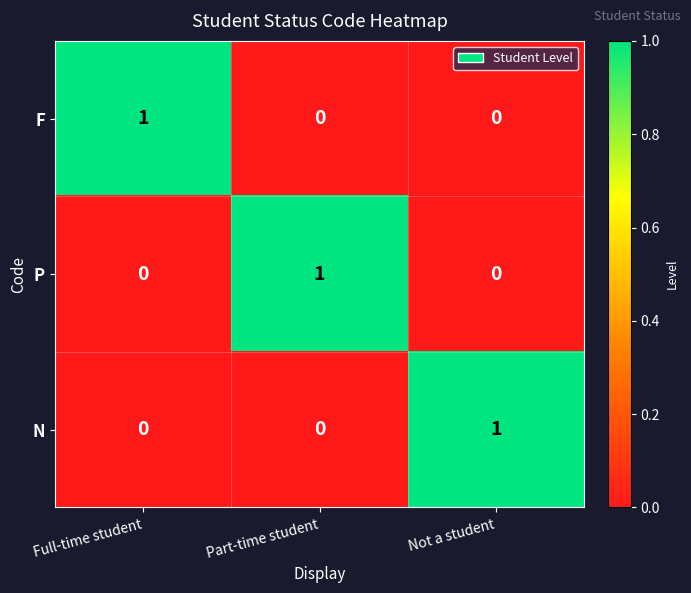

Reading left to right, what are all the values shown in this chart?

F: 1	0	0
P: 0	1	0
N: 0	0	1